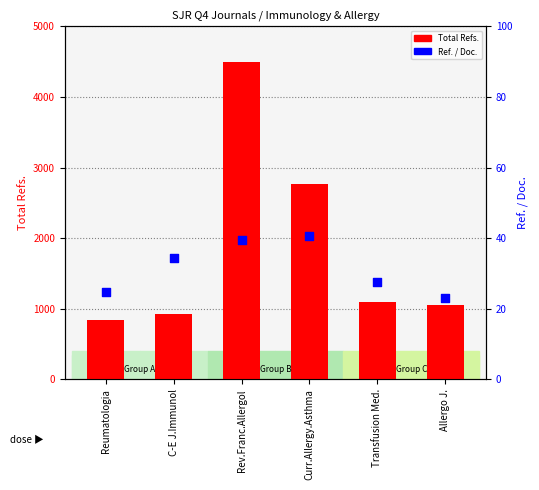

Which series has the largest total across all categories?

Total Refs.